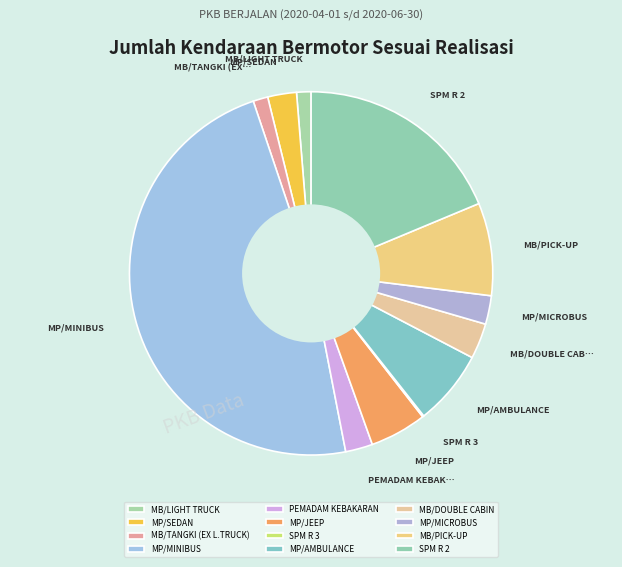

Rank the categories by value from highest to lowest.

MP/MINIBUS, SPM R 2, MB/PICK-UP, MP/AMBULANCE, MP/JEEP, MB/DOUBLE CABIN, MP/SEDAN, MP/MICROBUS, PEMADAM KEBAKARAN, MB/TANGKI (EX L.TRUCK), MB/LIGHT TRUCK, SPM R 3